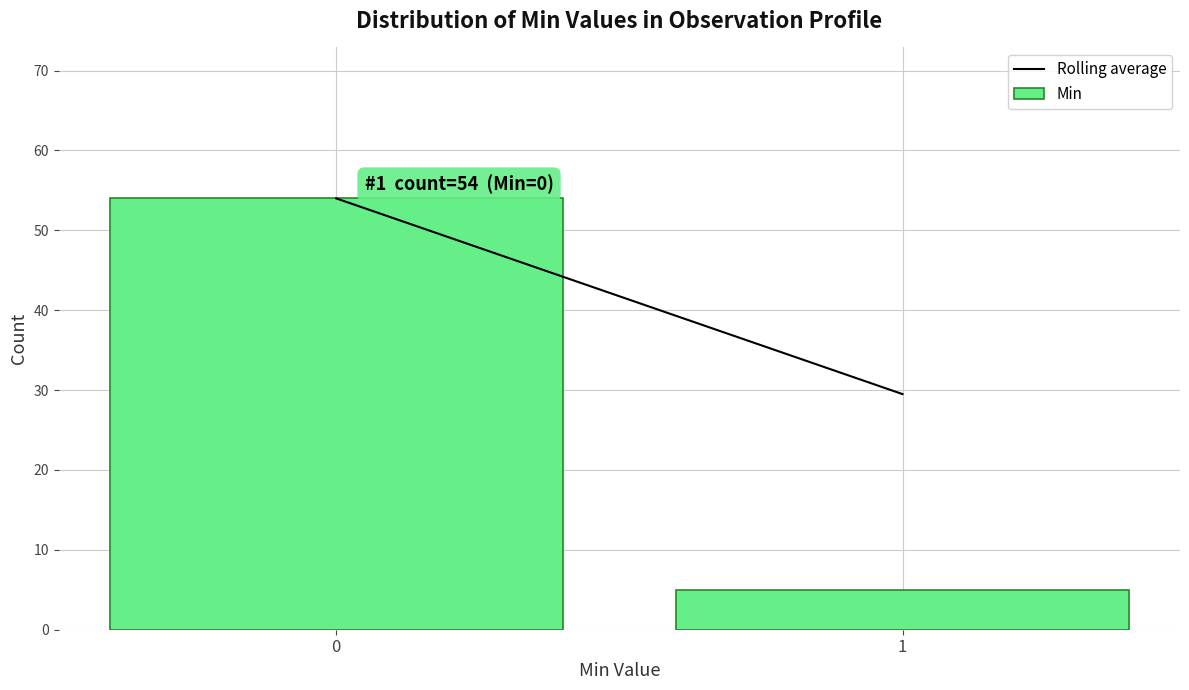

Reading left to right, what are all the values shown in this chart?

54	5